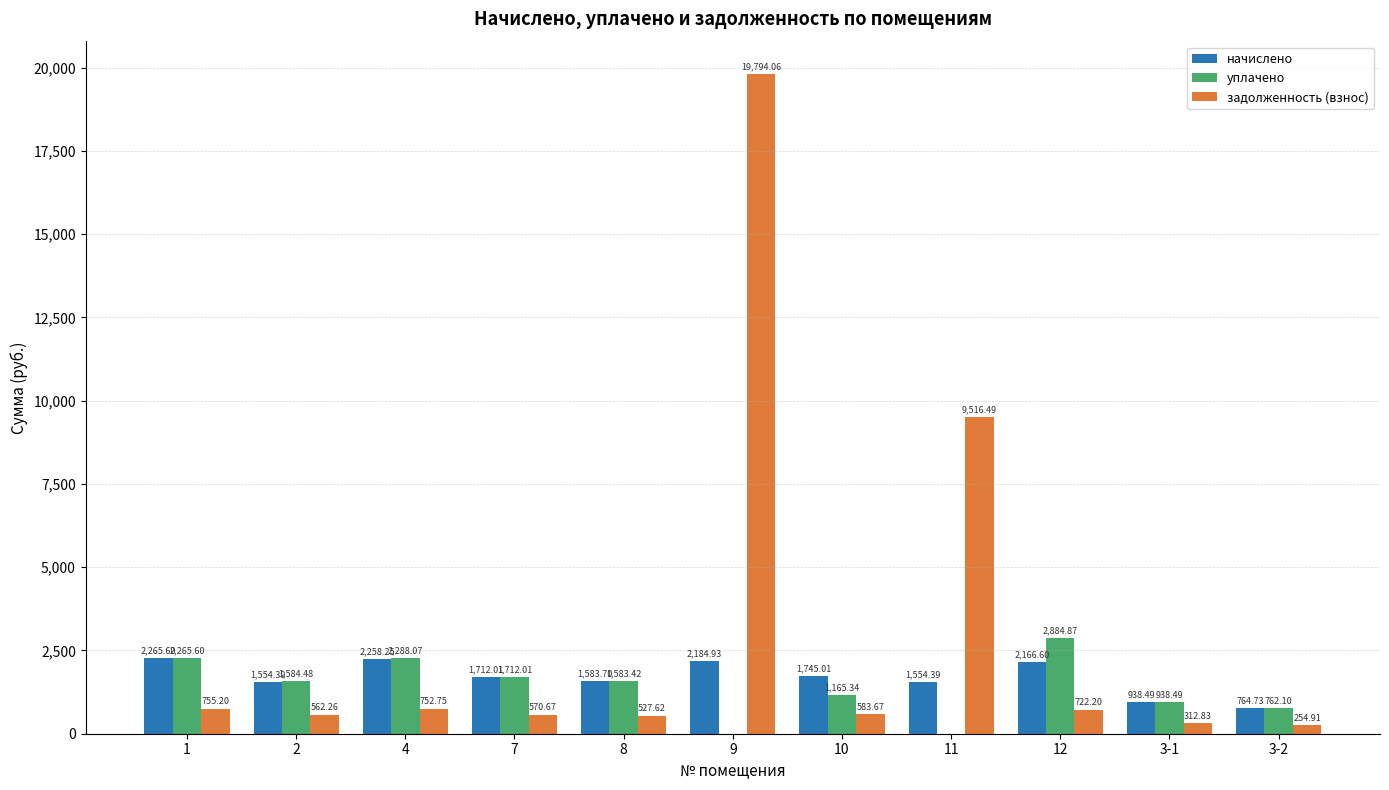

How many values in the задолженность (взнос) series exceed 583?

6